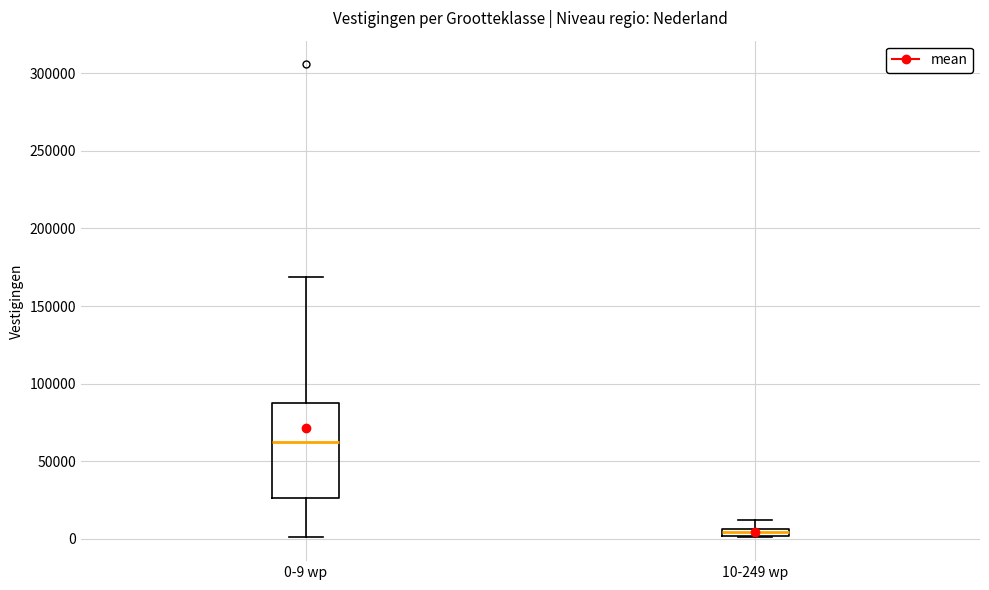

Which box has the lowest median line?

10-249 wp